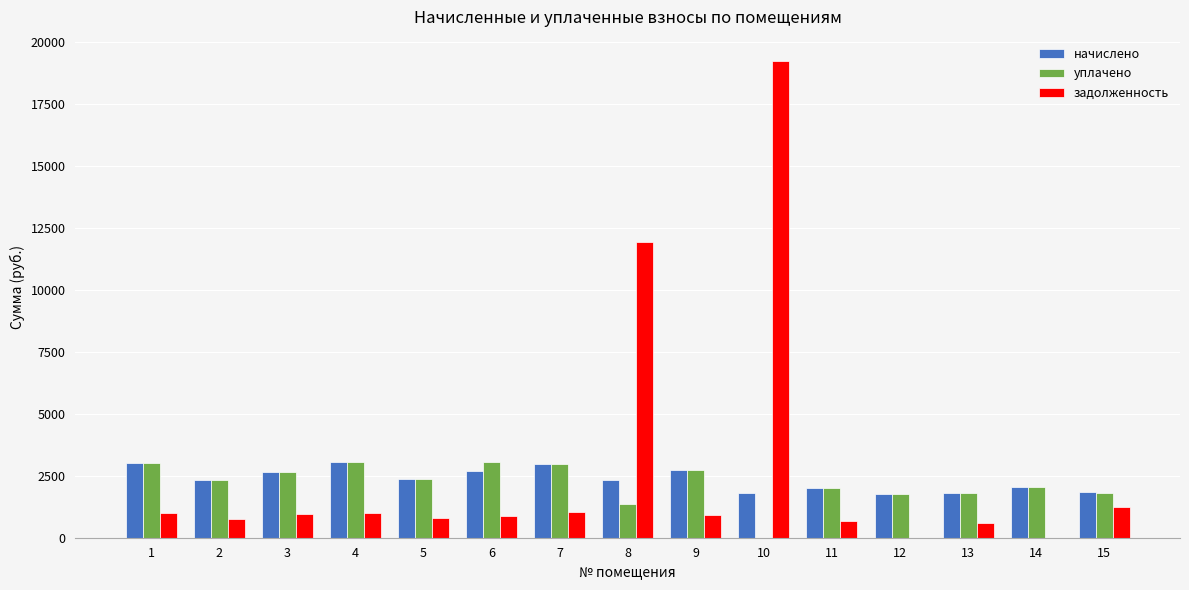

Which category has the highest value in the задолженность series?

10